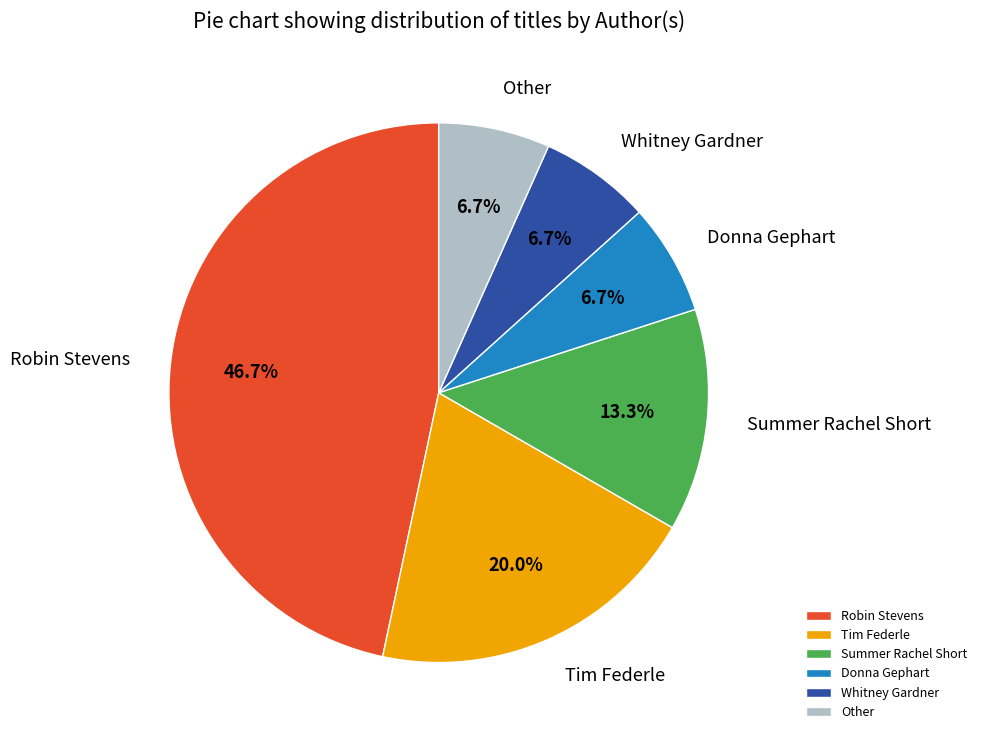

To the nearest percent, what percentage of the pie is Robin Stevens?

47%